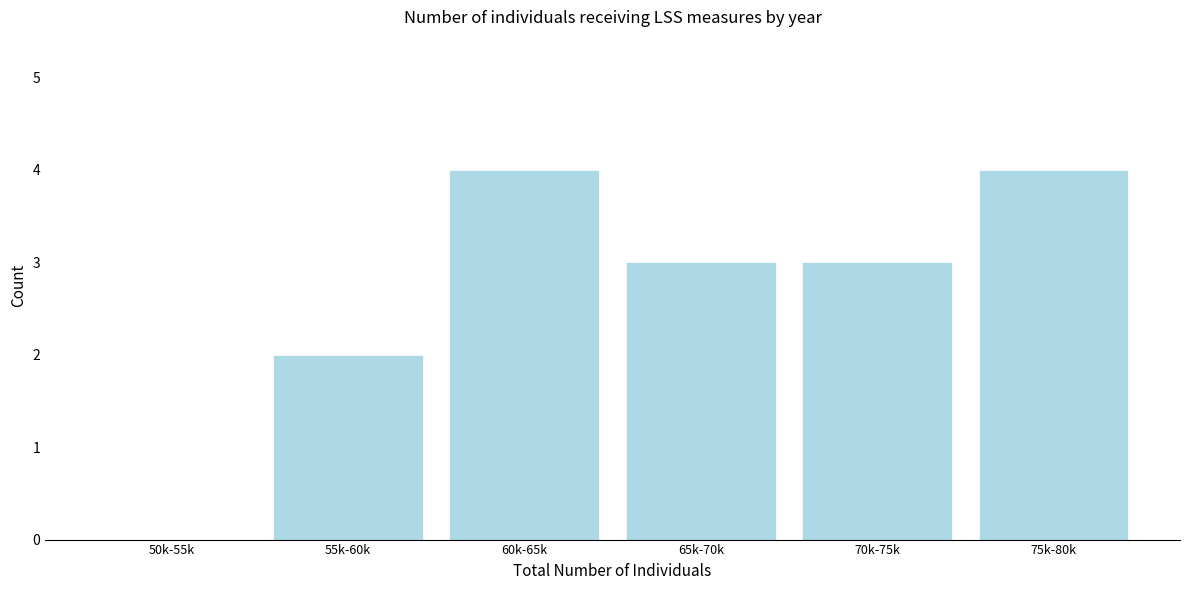

Reading left to right, extract all data points from this chart.

50k-55k=0	55k-60k=2	60k-65k=4	65k-70k=3	70k-75k=3	75k-80k=4